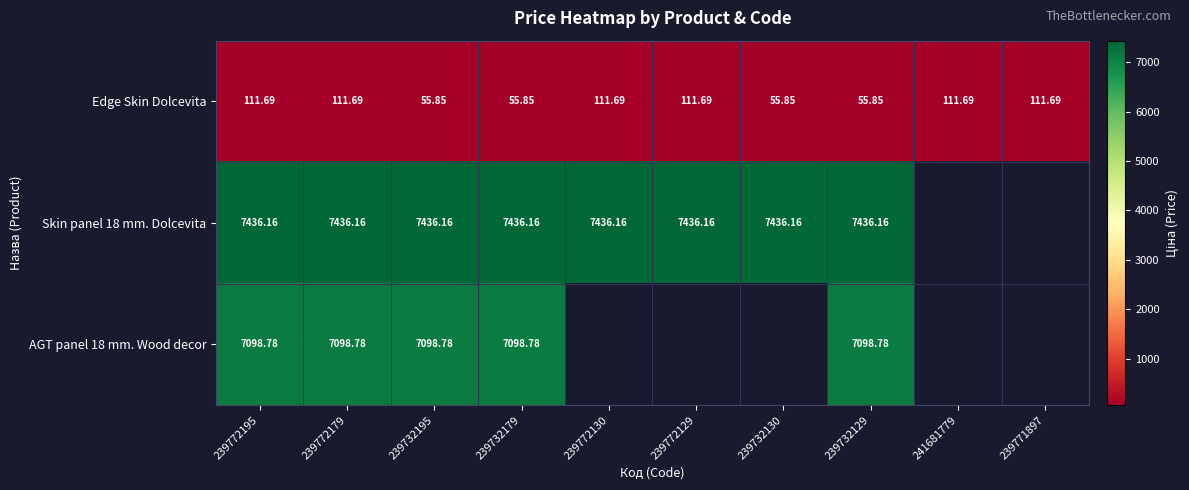

Which series has the widest spread of values?

Edge Skin Dolcevita